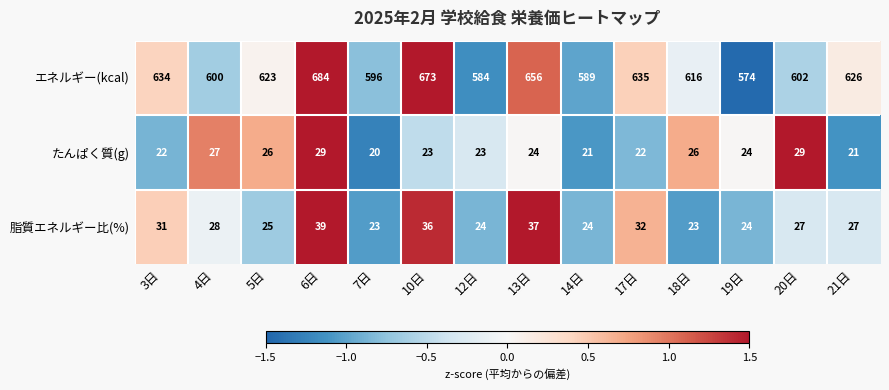

Rank the series at 21日 from lowest to highest value.

たんぱく質(g), 脂質エネルギー比(%), エネルギー(kcal)